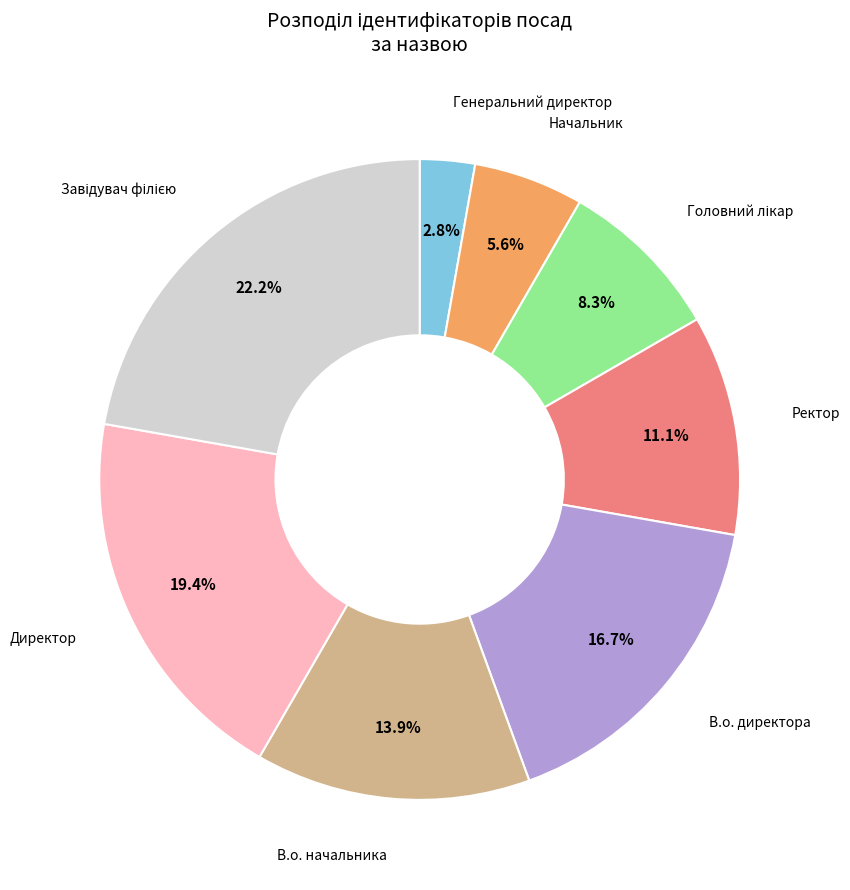

To the nearest percent, what portion does Ректор represent?

11%